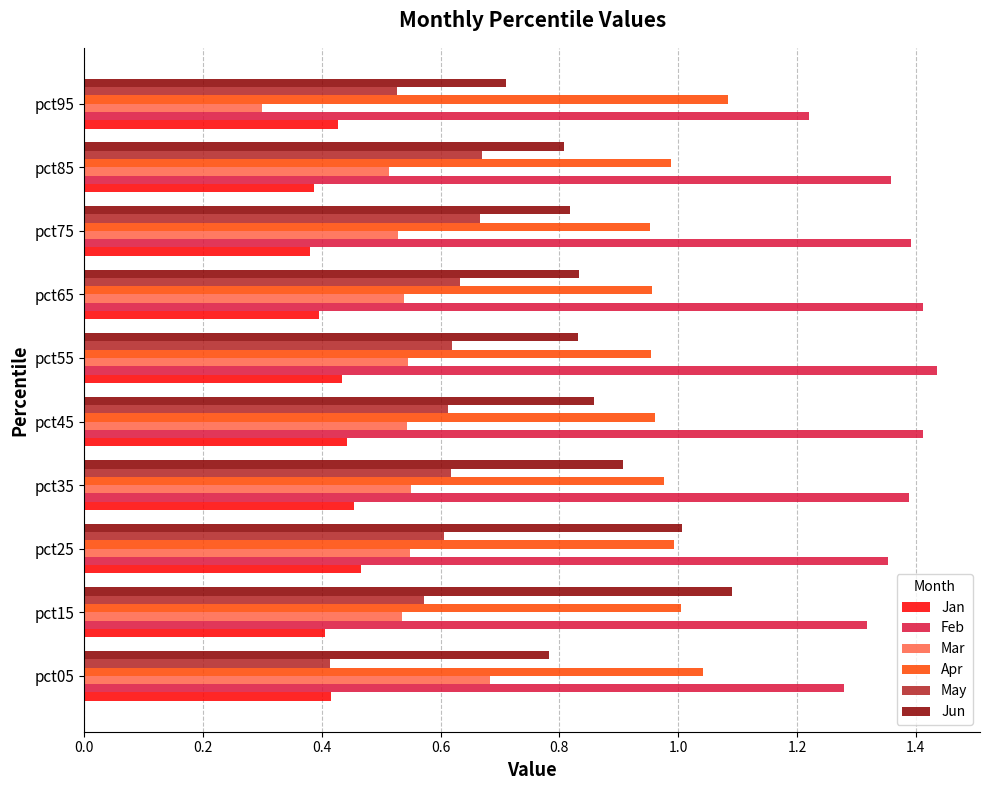

Between pct25 and pct85, which series saw the biggest shift?

Jun